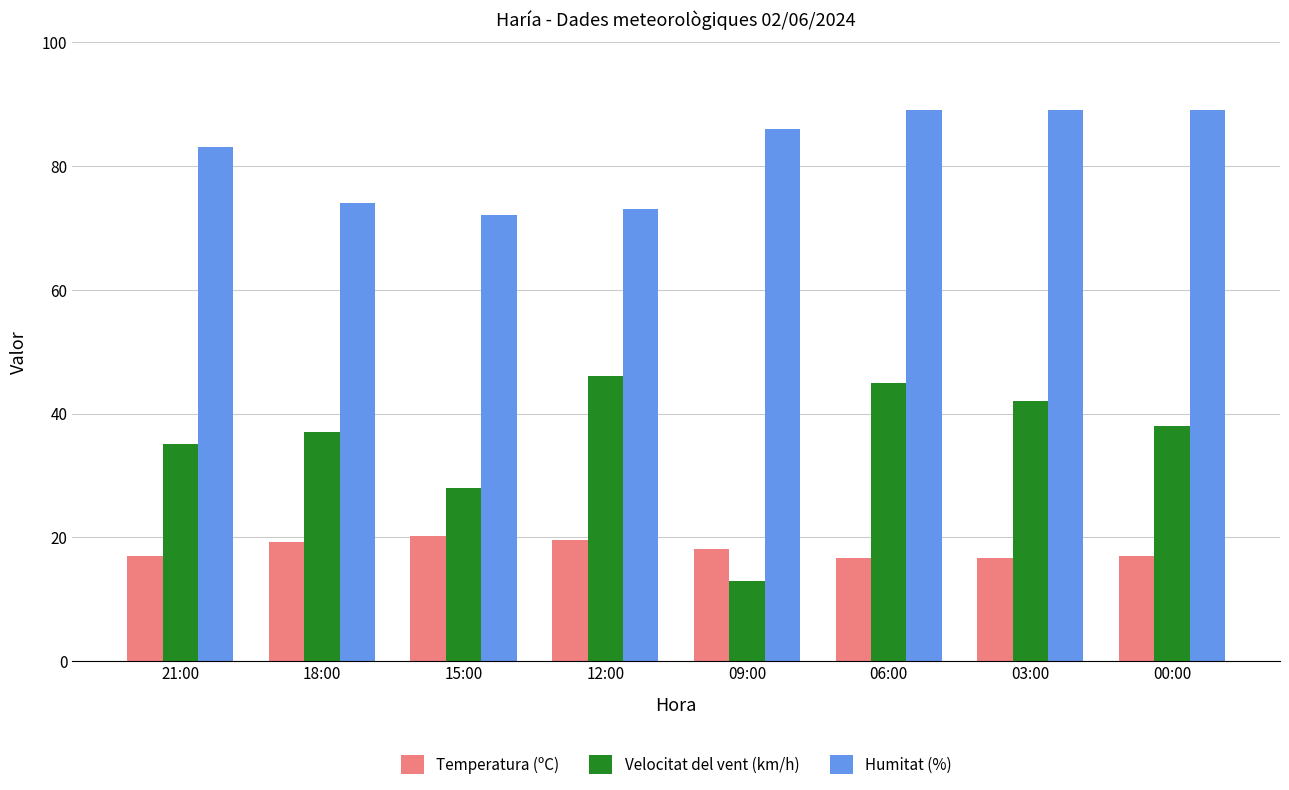

List the series in order of their peak value, highest first.

Humitat (%), Velocitat del vent (km/h), Temperatura (ºC)